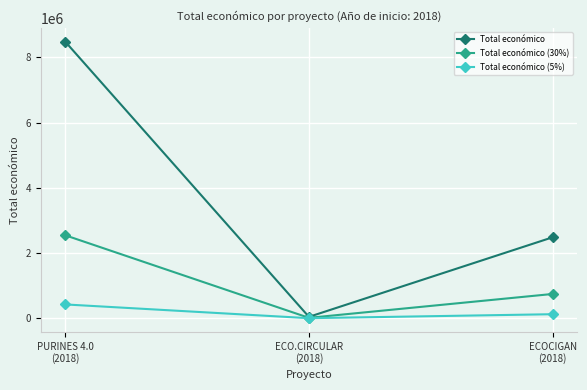

Read the Total económico (5%) value at PURINES 4.0
(2018).

424250.0